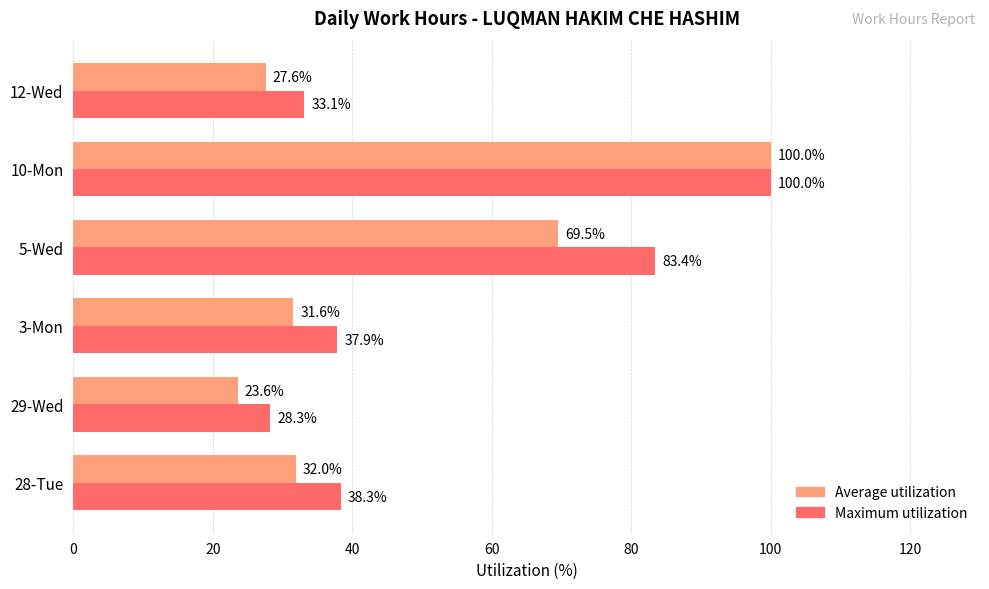

Is it true that Maximum utilization equals 37.9 at 3-Mon?

True